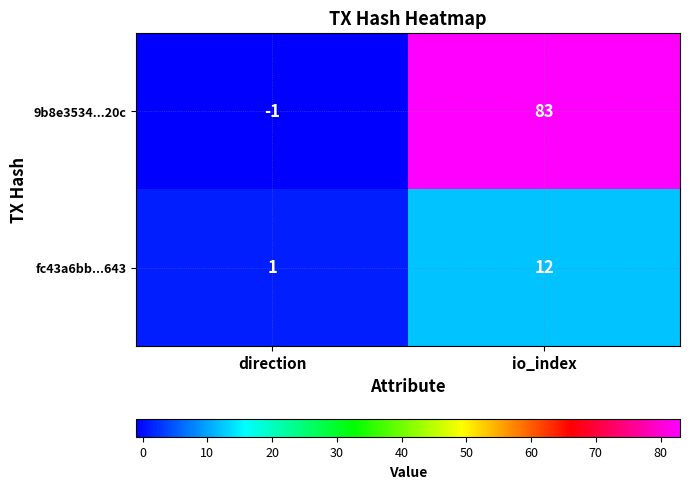

What is the difference between the 9b8e3534...20c values at direction and io_index?

84